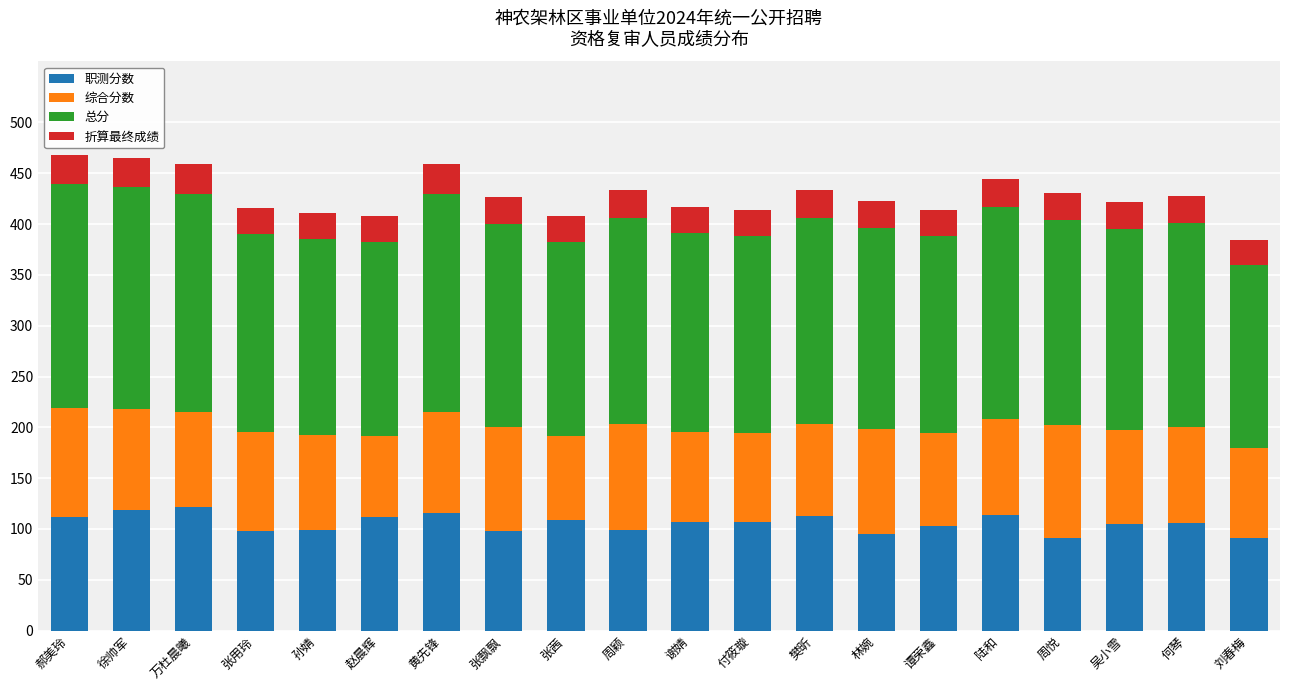

What is the lowest value of the 职测分数 series?

91.0